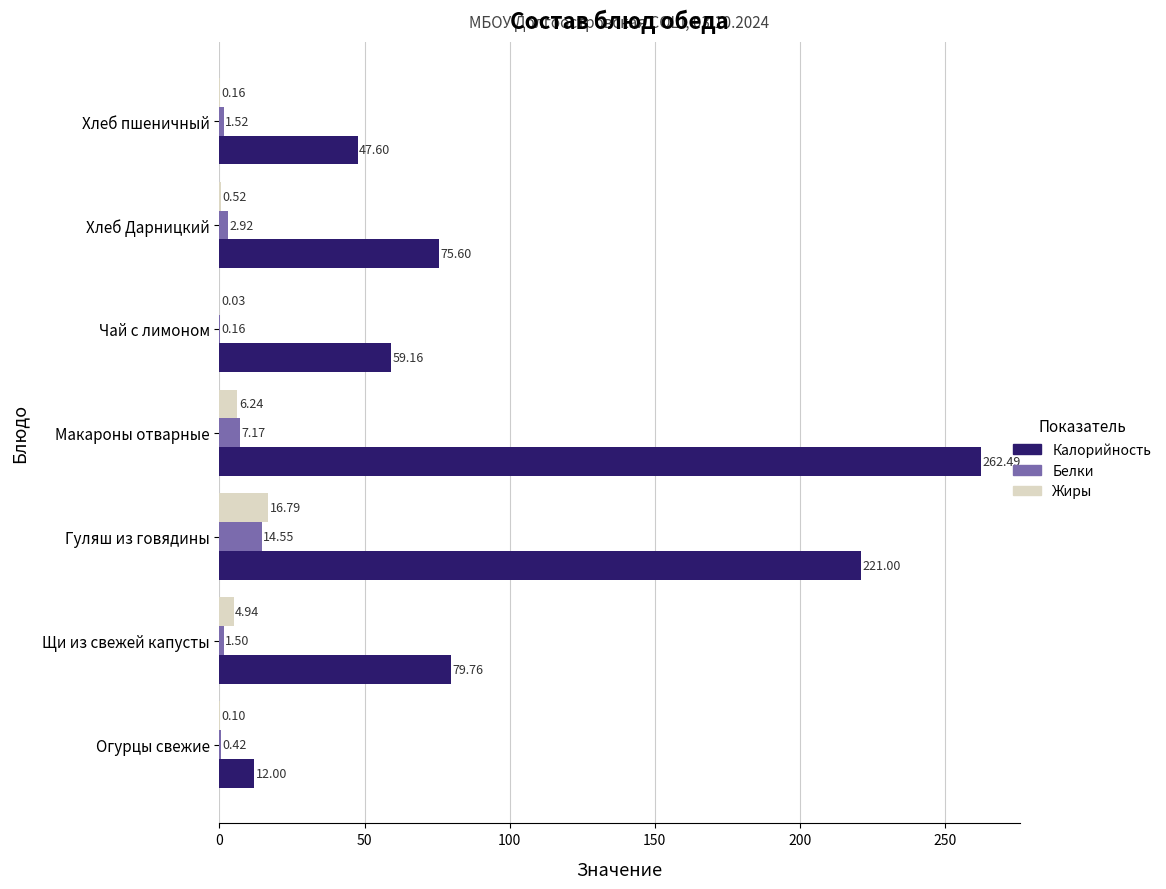

Which series has the largest total across all categories?

Калорийность